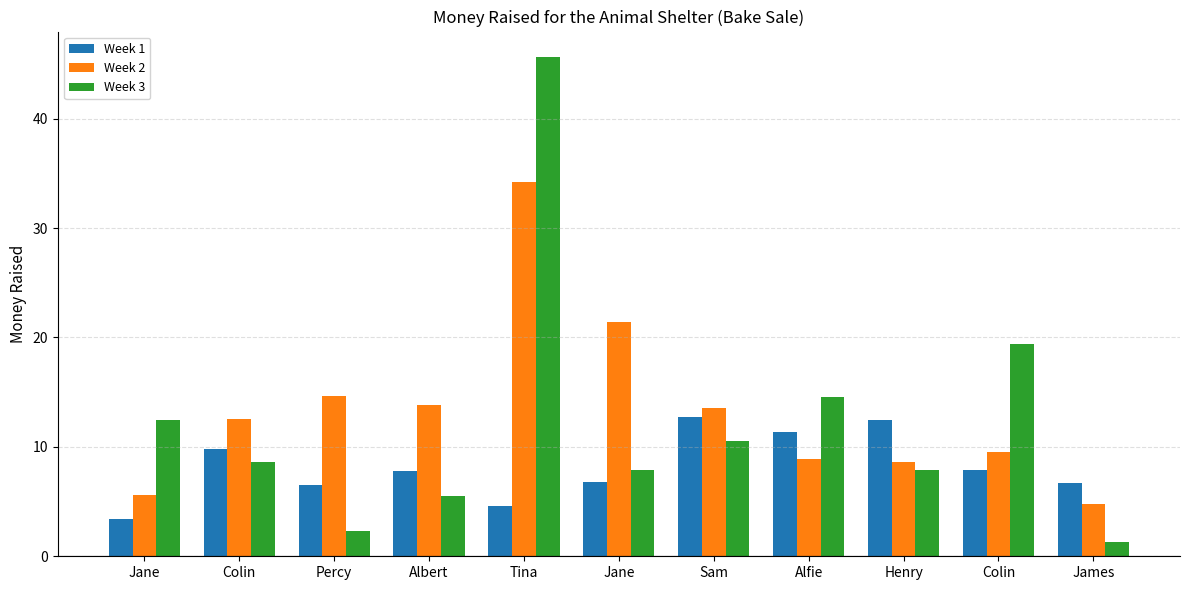

What is the value of the Week 3 bar at the 4th from the left?

5.5